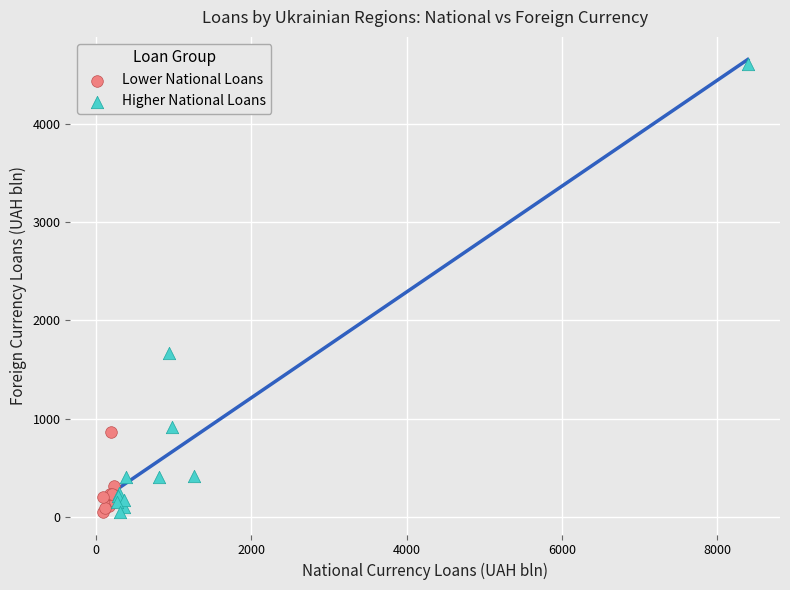

Which series reaches the maximum Y coordinate?

Higher National Loans